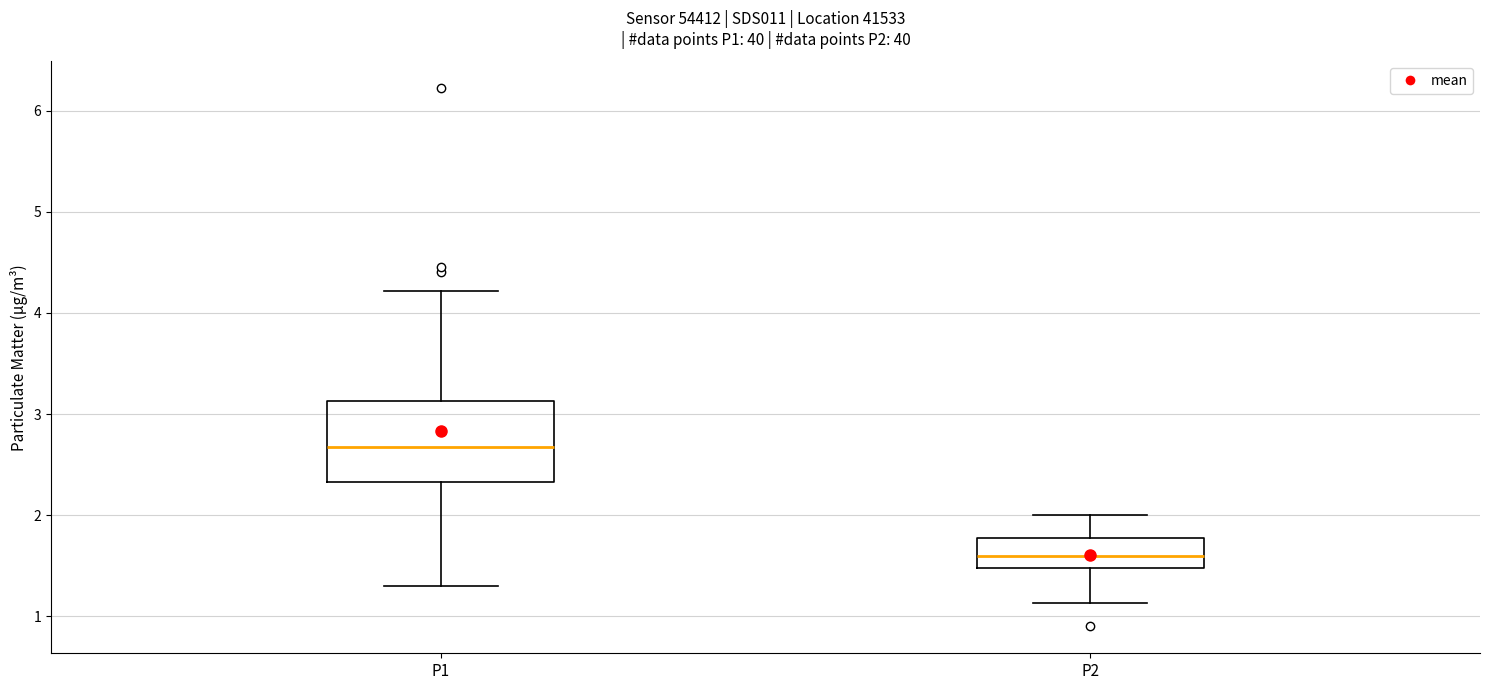

Reading left to right, read every box against the y-axis: the position of its median line, the range the box covers, and the ends of its whiskers. The values are not printed on the chart, so give them approximately, as read against the axis.

P1: median 2.7, box 2.3 to 3.1, whiskers 1.3 to 4.2
P2: median 1.6, box 1.5 to 1.8, whiskers 1.1 to 2.0